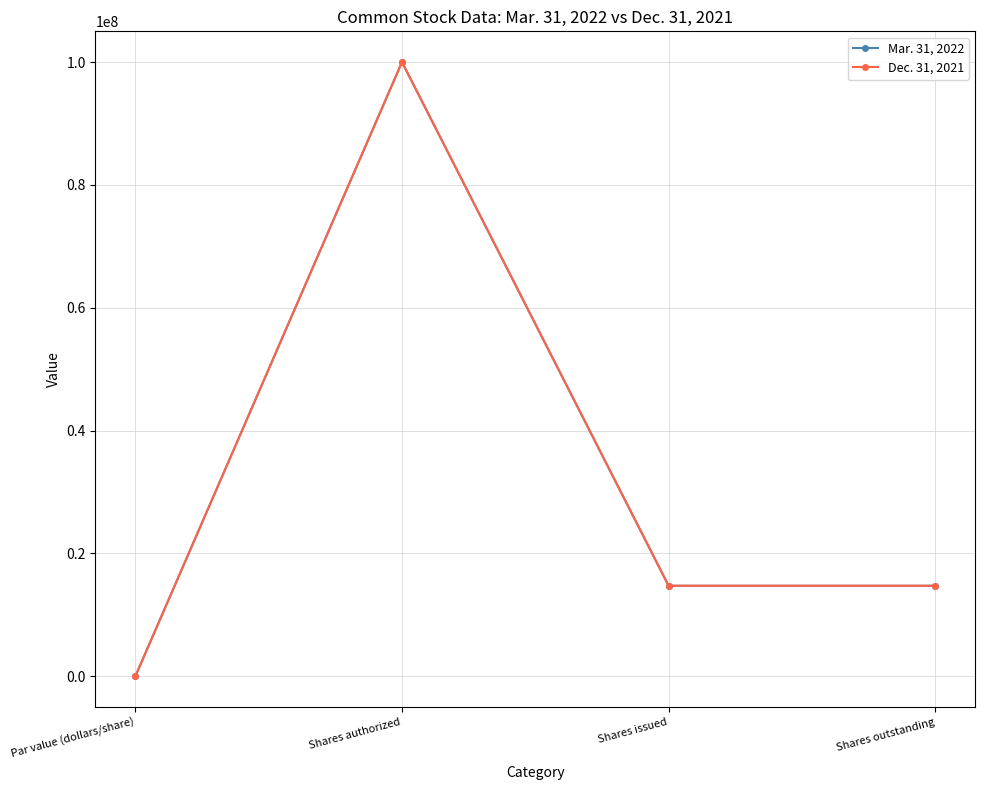

What is the difference between the Mar. 31, 2022 values at Shares authorized and Par value (dollars/share)?

100000000